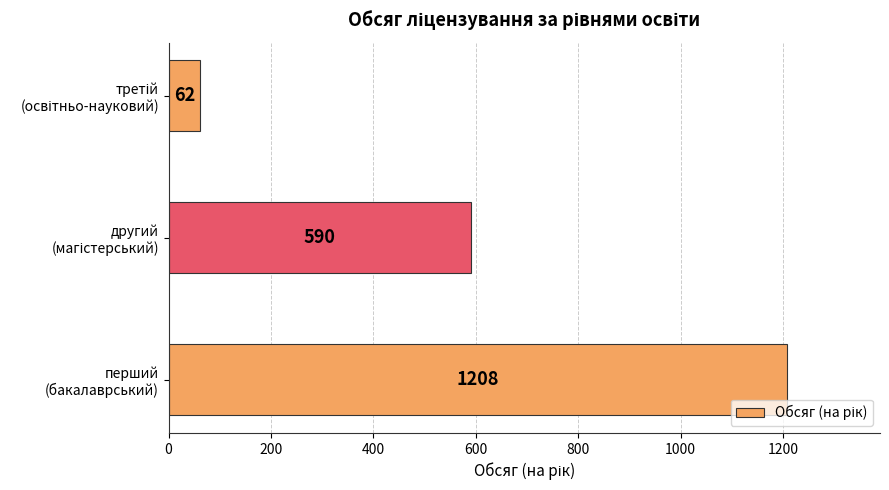

What is the smallest value displayed?

62